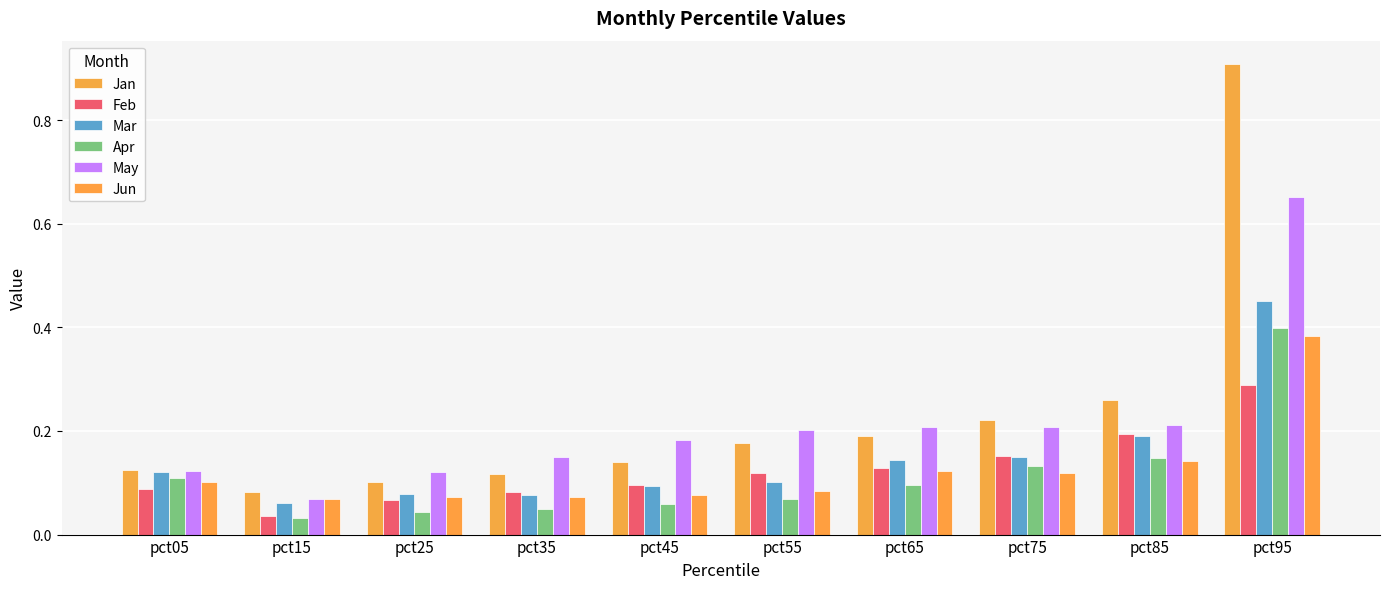

List the series in order of their peak value, highest first.

Jan, May, Mar, Apr, Jun, Feb